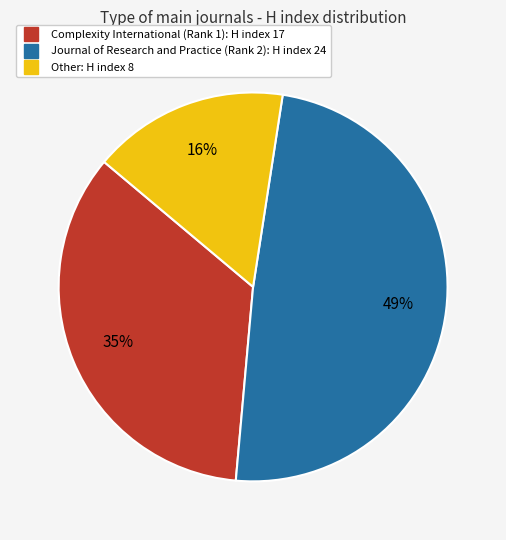

Between Other and Complexity International (Rank 1), which is larger?

Complexity International (Rank 1)